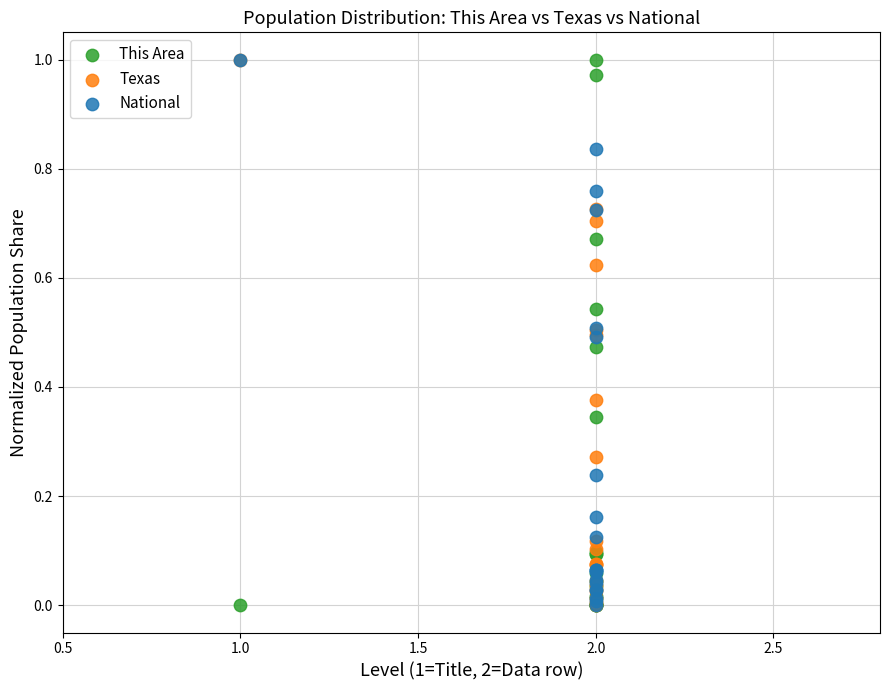

What are all the series names shown in the legend?

This Area, Texas, National